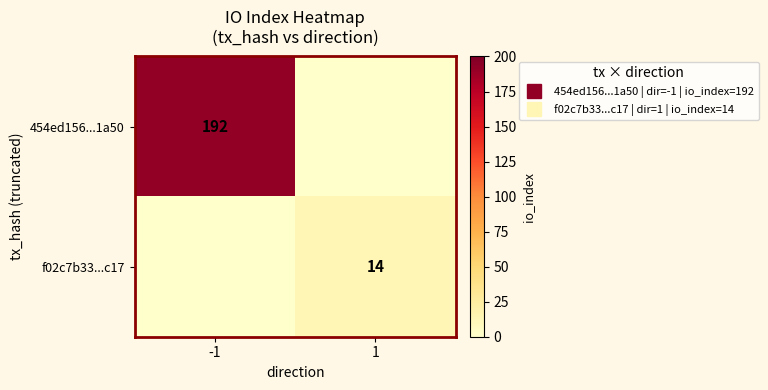

What is the difference between the maximum and minimum values in the f02c7b33...c17 series?

14